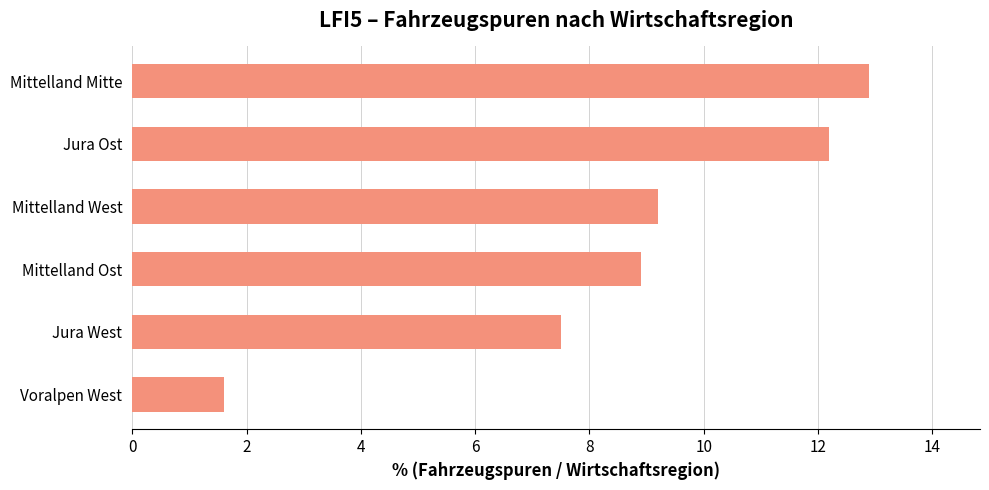

Reading top to bottom, transcribe all the data shown in this chart.

Mittelland Mitte=12.9	Jura Ost=12.2	Mittelland West=9.2	Mittelland Ost=8.9	Jura West=7.5	Voralpen West=1.6